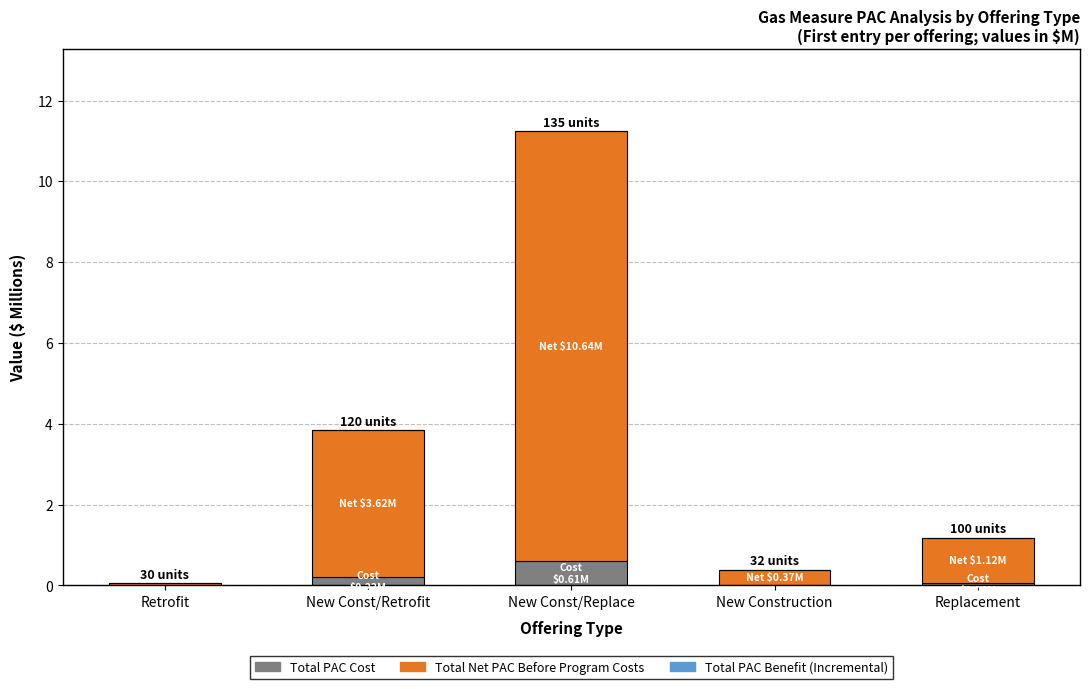

What is the total value across all series at New Const/Replace?

11.2